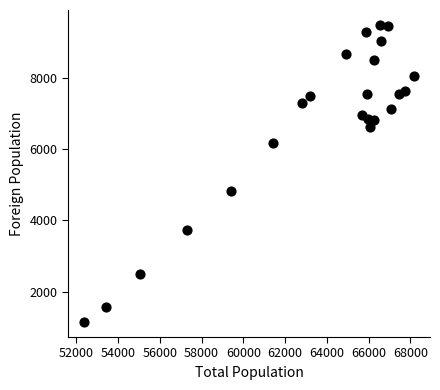

What Y value in the scatter plot is closest to 5314?

4832